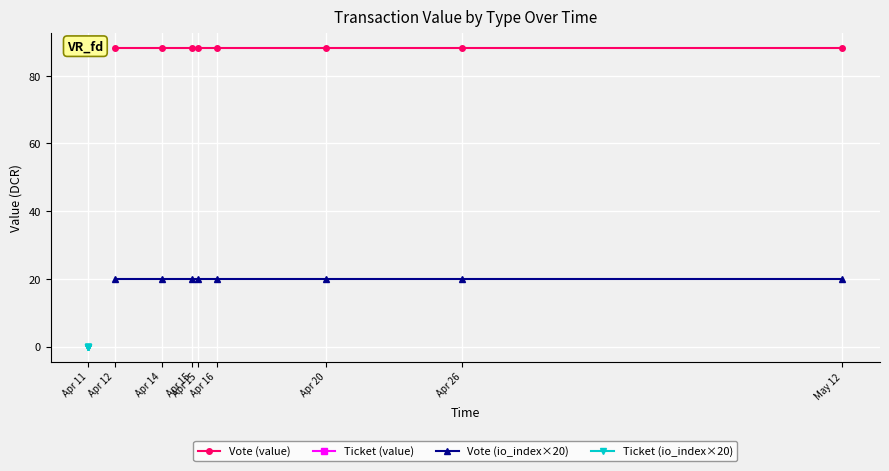

At which category does the chart reach its minimum across all series?

Apr 11